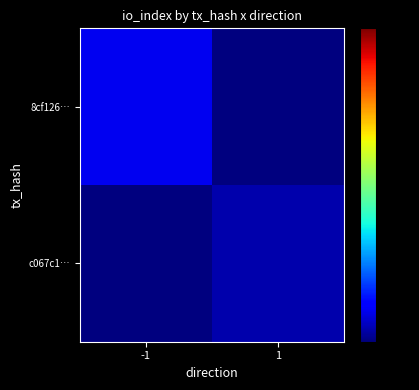

Reading left to right, transcribe all the data shown in this chart.

8cf126…: -1=15	1=0
c067c1…: -1=0	1=6